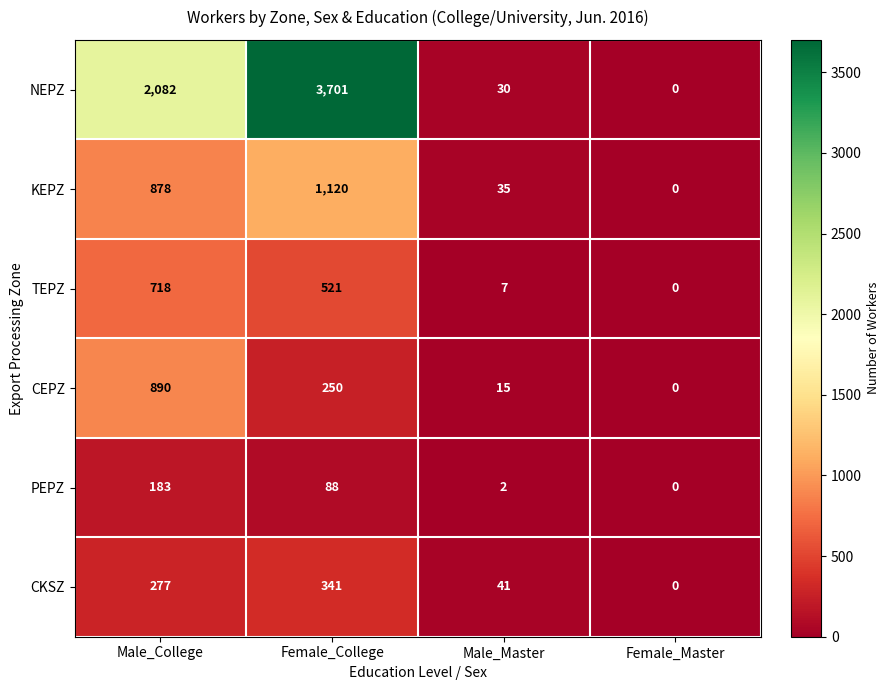

How many data points does each series have?

4